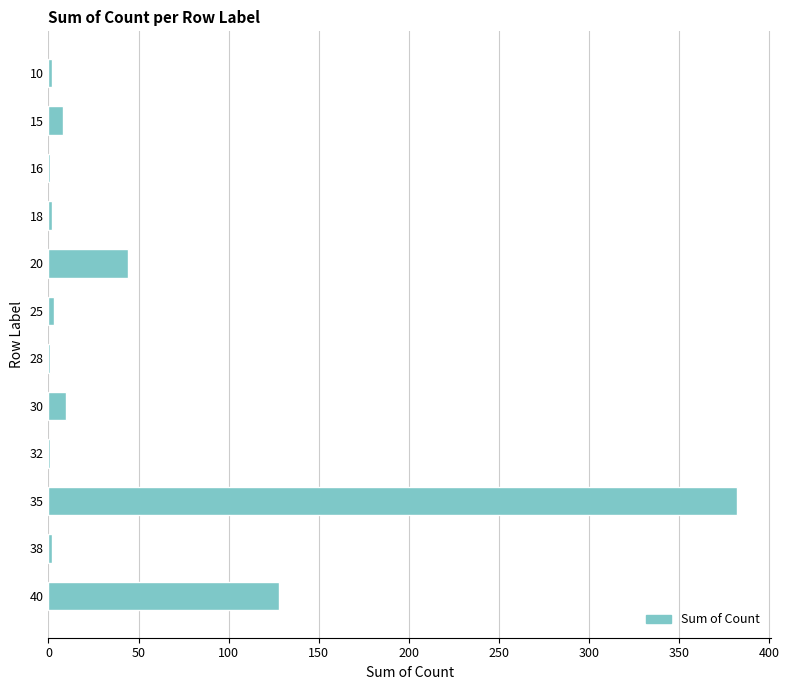

What is the sum of all values?

584